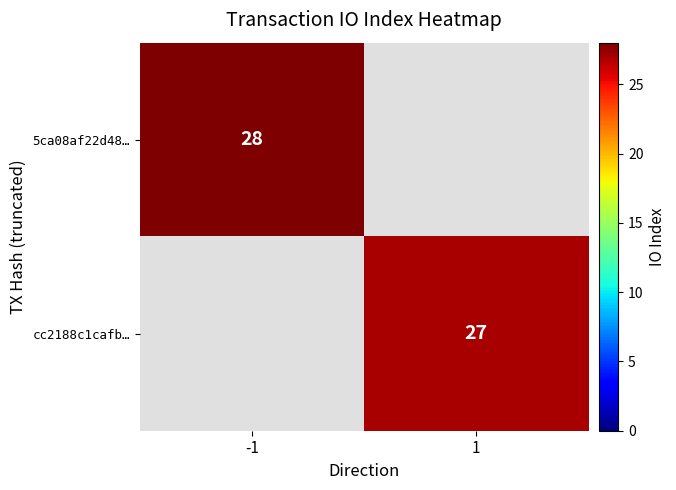

Is it true that cc2188c1cafb… equals 7 at 1?

False